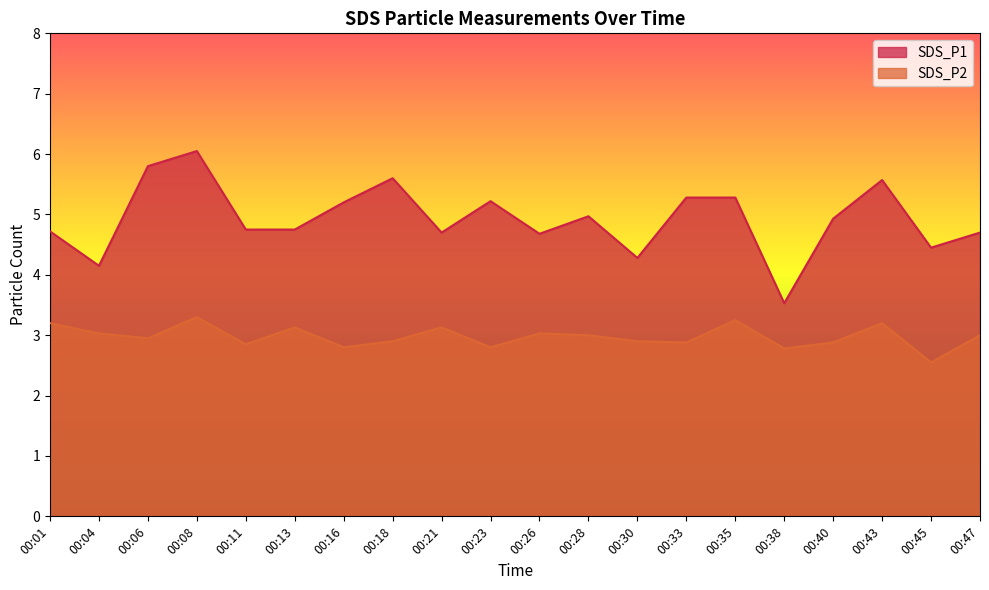

Is the value of SDS_P2 at 00:11 greater than the value of SDS_P1 at 00:33?

No